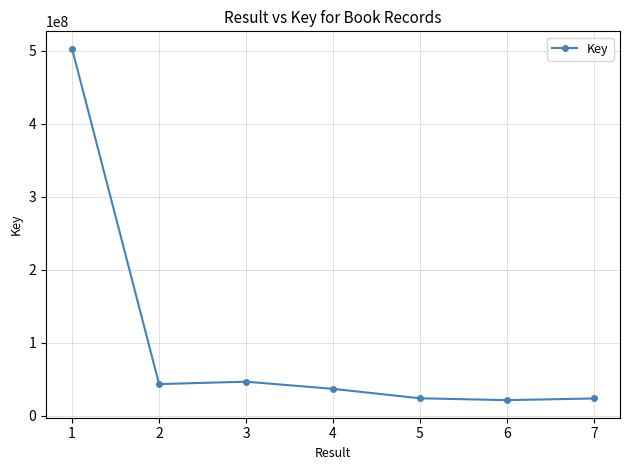

What is the sum of all values?

697294574